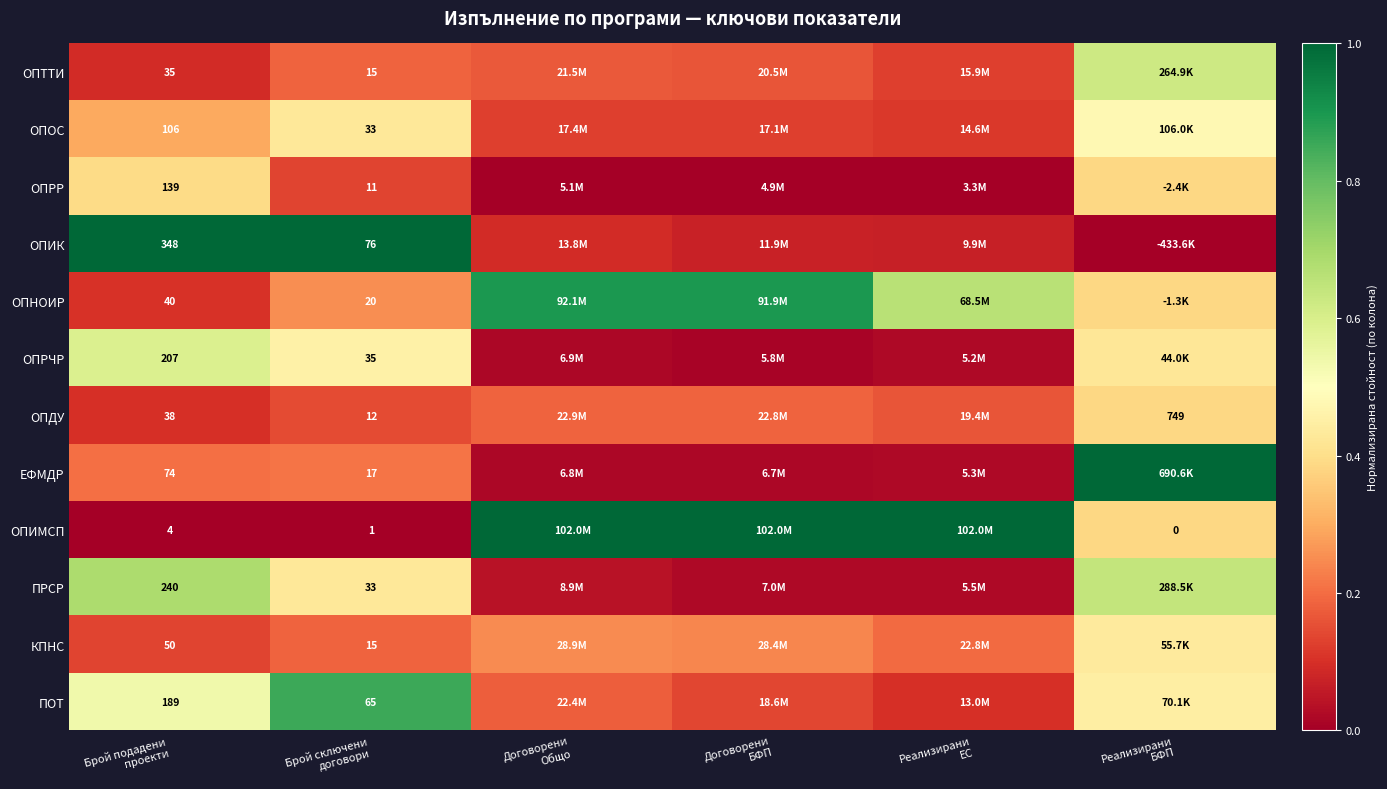

What is the total value across all series at Договорени
БФП?

2.9